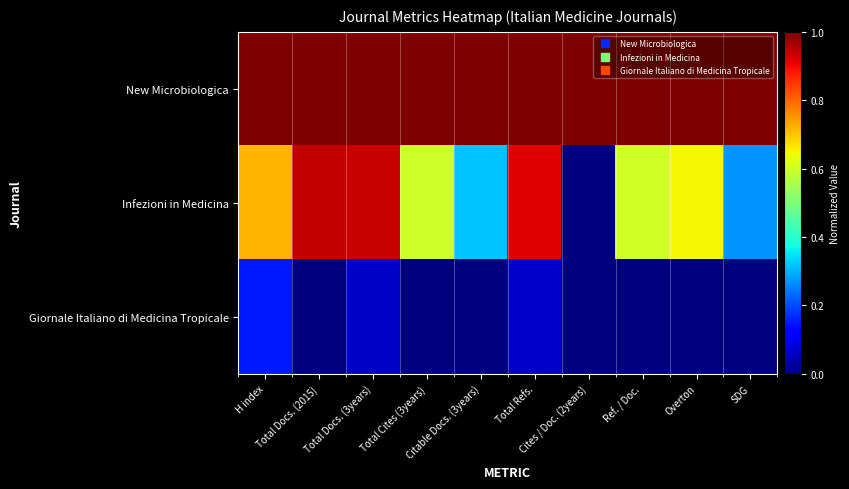

What is the difference between the highest and lowest values at Citable Docs. (3years)?

1.0